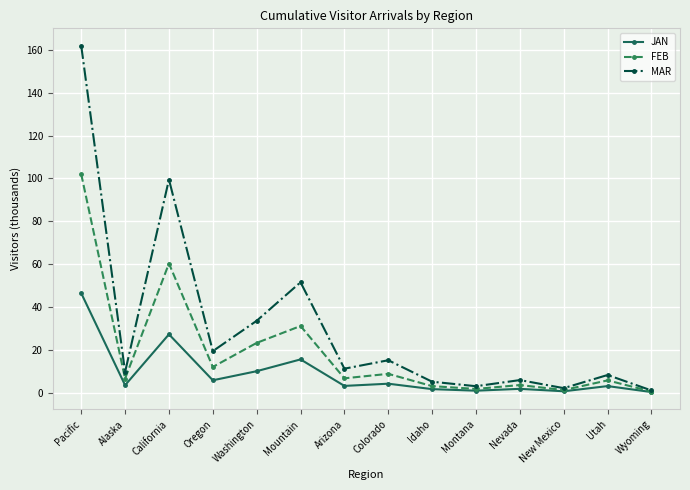

What is the label of the 9th point from the right?

Mountain